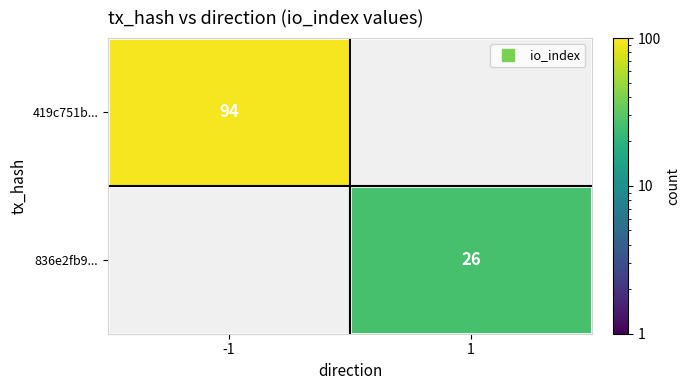

The value of 836e2fb9... at 1 is 37.0. True or false?

False